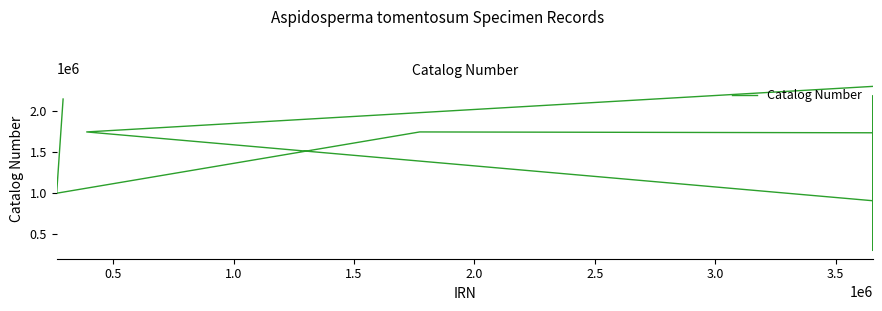

At which category does the data reach its first local valley?

0.5